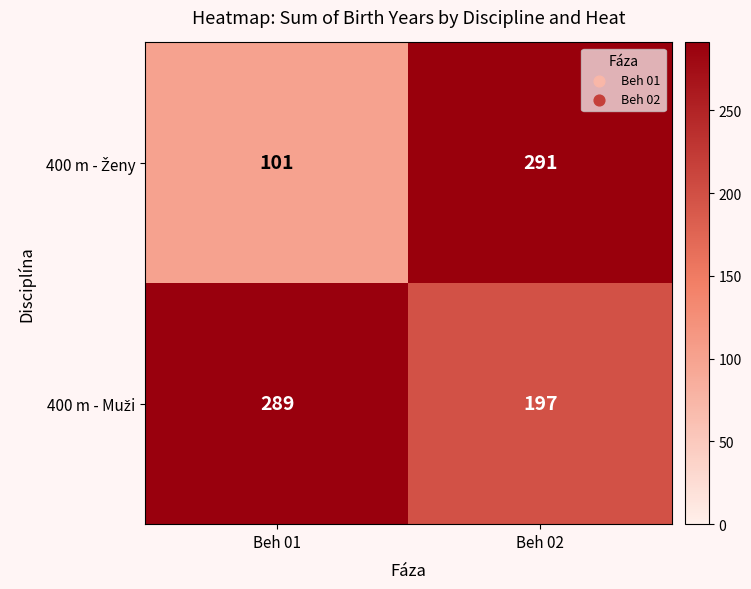

Which label corresponds to the largest value in the chart?

Beh 02